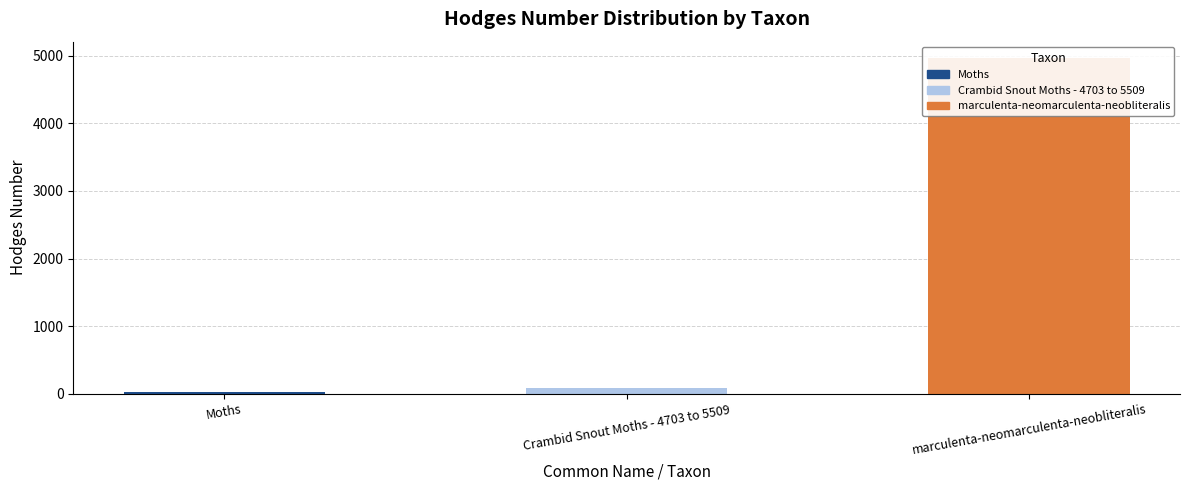

What is the ratio of the value at marculenta-neomarculenta-neobliteralis to the value at Crambid Snout Moths - 4703 to 5509?

61.9